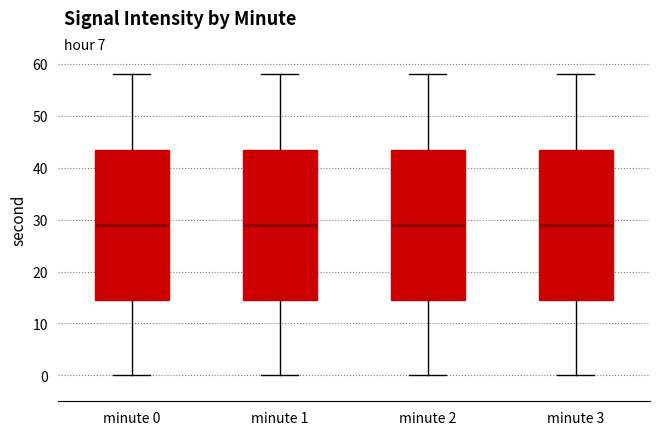

Reading left to right, read every box against the y-axis: the position of its median line, the range the box covers, and the ends of its whiskers. The values are not printed on the chart, so give them approximately, as read against the axis.

minute 0: median 29, box 15 to 44, whiskers 0 to 58
minute 1: median 29, box 15 to 44, whiskers 0 to 58
minute 2: median 29, box 15 to 44, whiskers 0 to 58
minute 3: median 29, box 15 to 44, whiskers 0 to 58